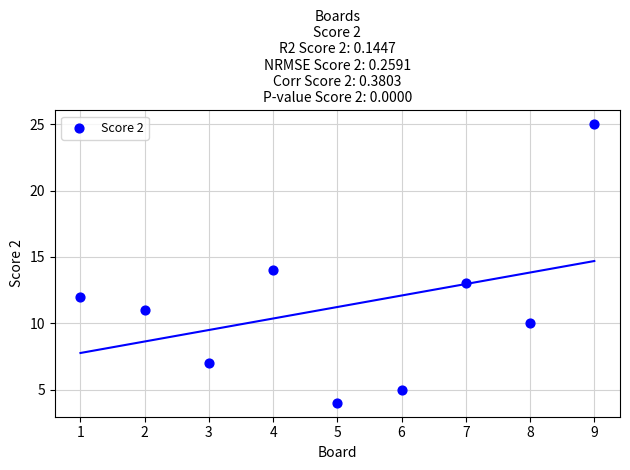

What is the range of Y values (max minus min)?

21